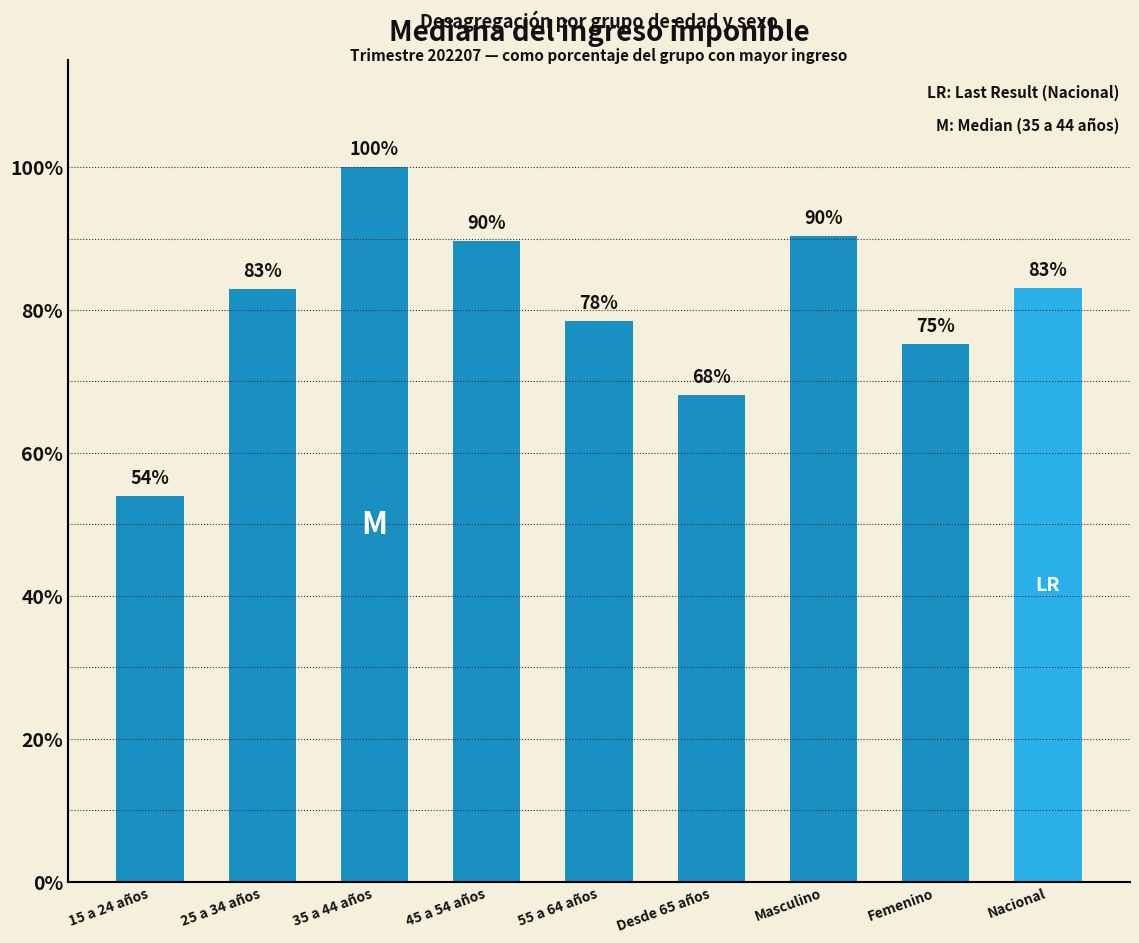

What is the difference between the maximum and minimum values?

46.0